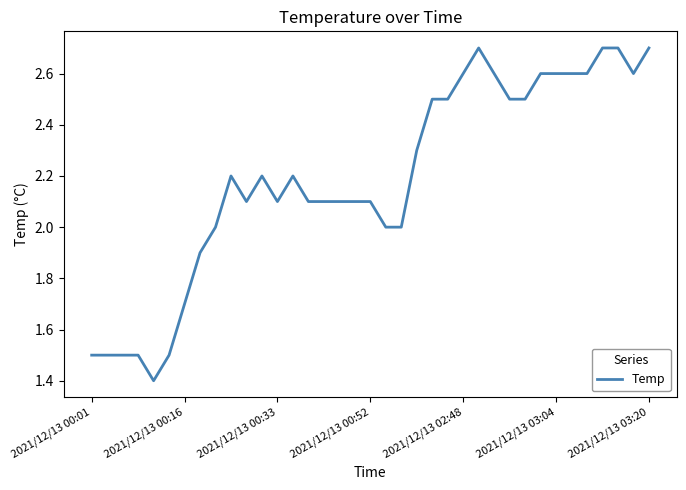

What is the minimum value shown in the chart?

1.4